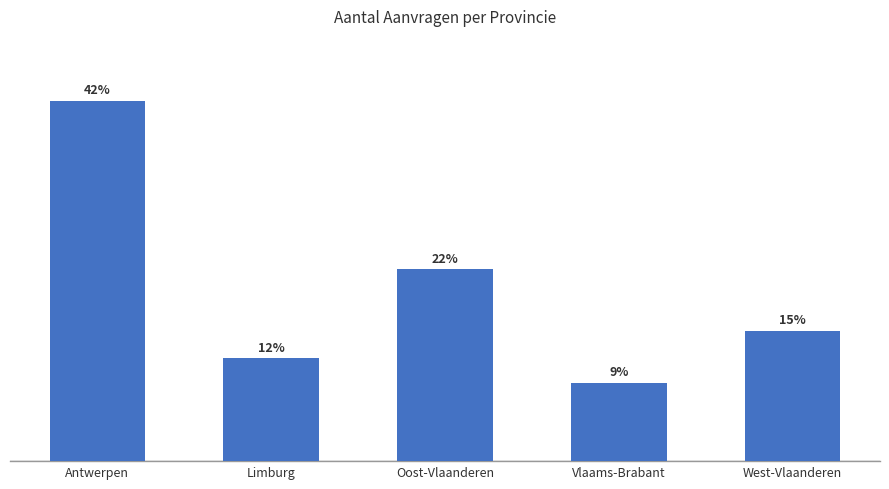

Are the bars grouped side by side (vs. stacked)?

No